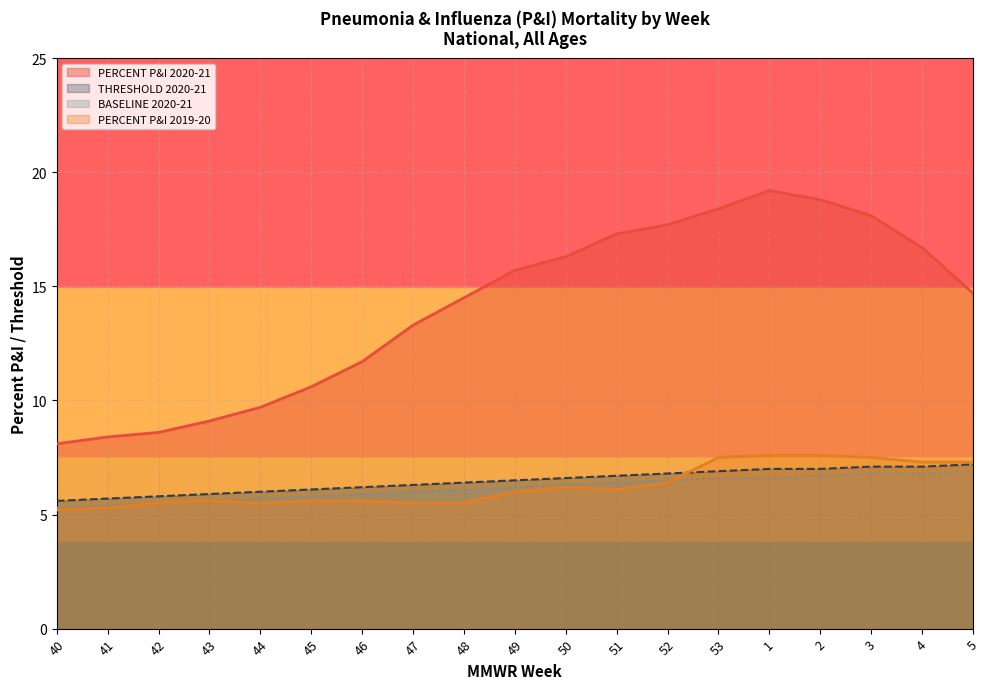

Where does the PERCENT P&I 2019-20 series first go above 6?

50